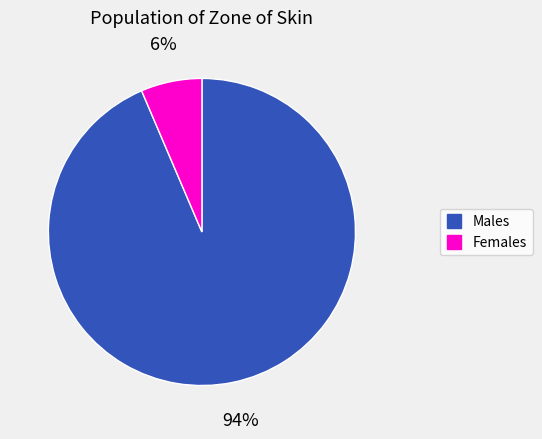

Is there a majority slice in this chart?

Yes